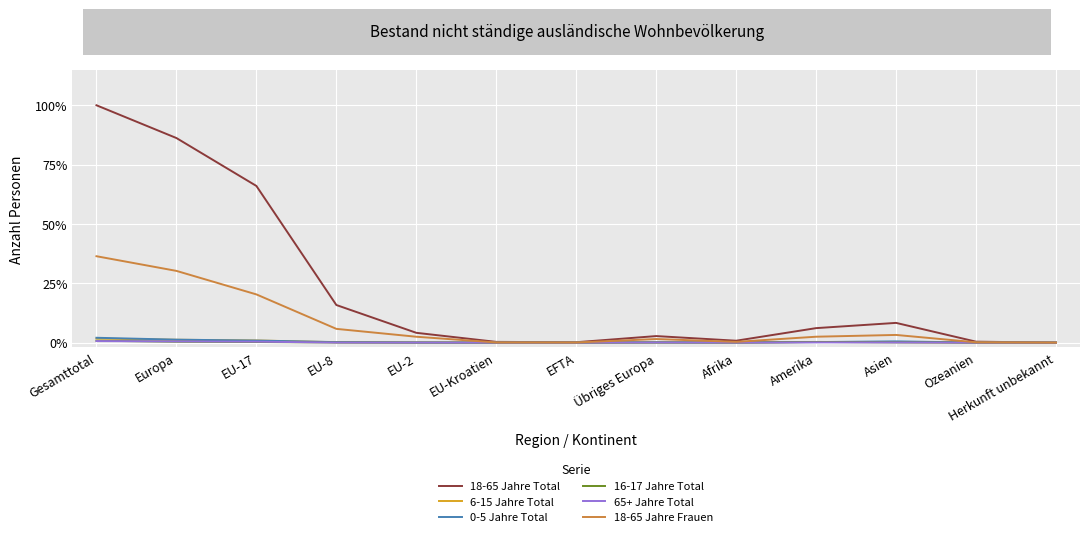

Reading left to right, list all the values displayed in this chart.

18-65 Jahre Total: 1.0	0.9	0.7	0.2	0.0	0.0	0.0	0.0	0.0	0.1	0.1	0.0	0.0
6-15 Jahre Total: 0.0	0.0	0.0	0.0	0.0	0.0	0.0	0.0	0.0	0.0	0.0	0.0	0.0
0-5 Jahre Total: 0.0	0.0	0.0	0.0	0.0	0.0	0.0	0.0	0.0	0.0	0.0	0.0	0.0
16-17 Jahre Total: 0.0	0.0	0.0	0.0	0.0	0.0	0.0	0.0	0.0	0.0	0.0	0.0	0.0
65+ Jahre Total: 0.0	0.0	0.0	0.0	0.0	0.0	0.0	0.0	0.0	0.0	0.0	0.0	0.0
18-65 Jahre Frauen: 0.4	0.3	0.2	0.1	0.0	0.0	0.0	0.0	0.0	0.0	0.0	0.0	0.0